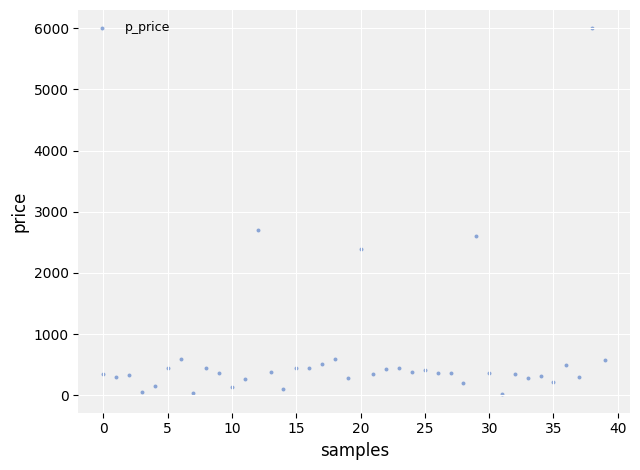

What is the range of Y values (max minus min)?

5985